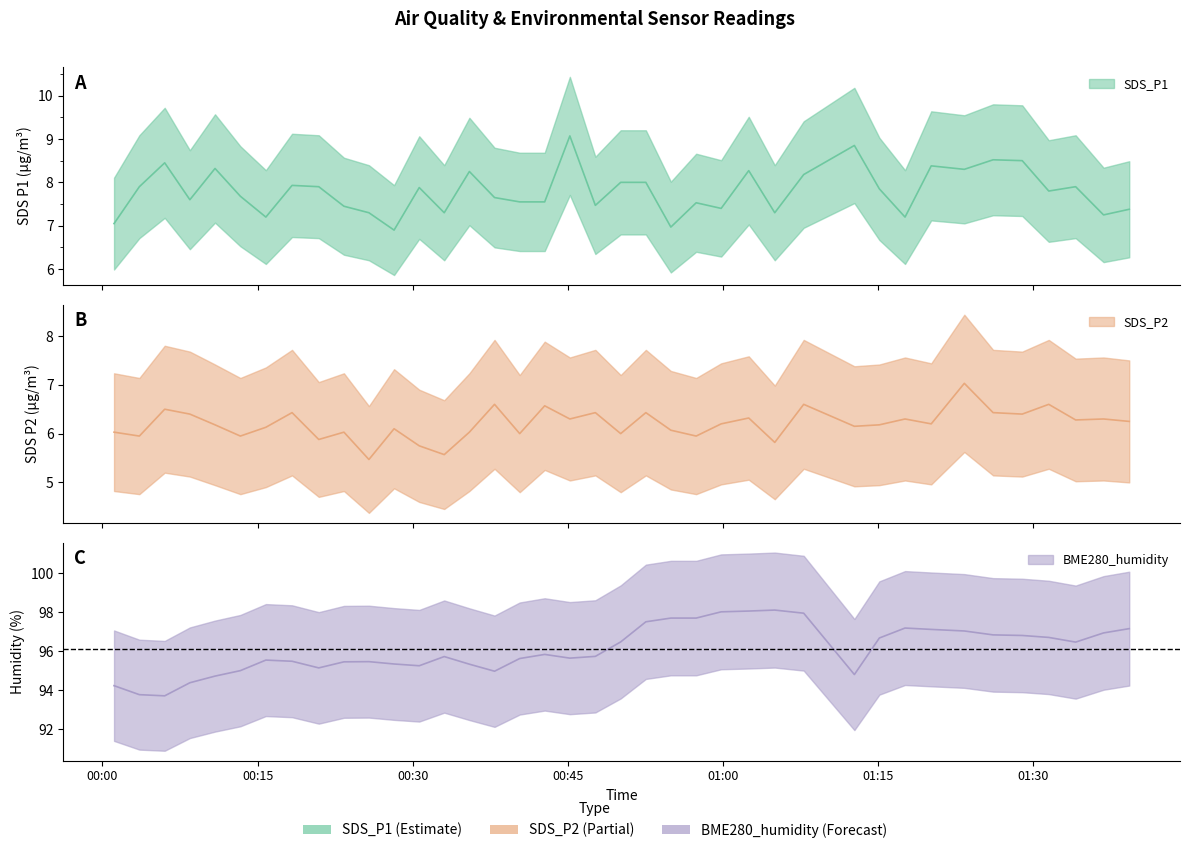

What position from the right is 2023/04/05 01:31:31?

4